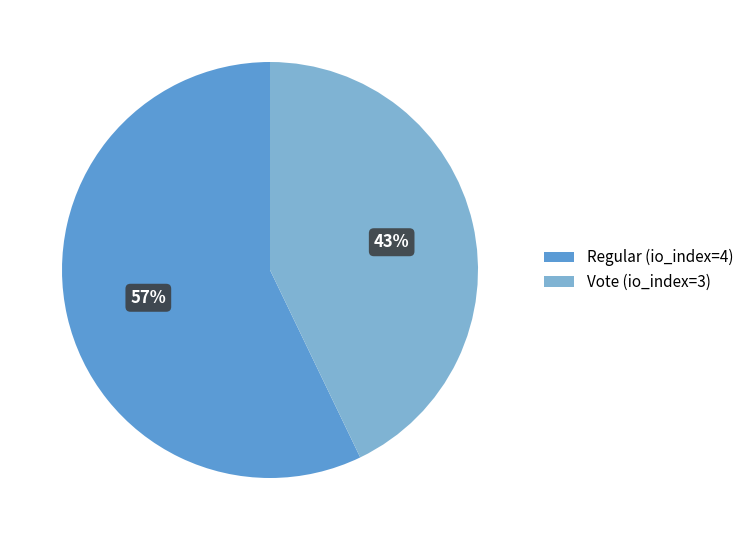

The Vote (io_index=3) slice represents 43% of the pie. True or false?

True